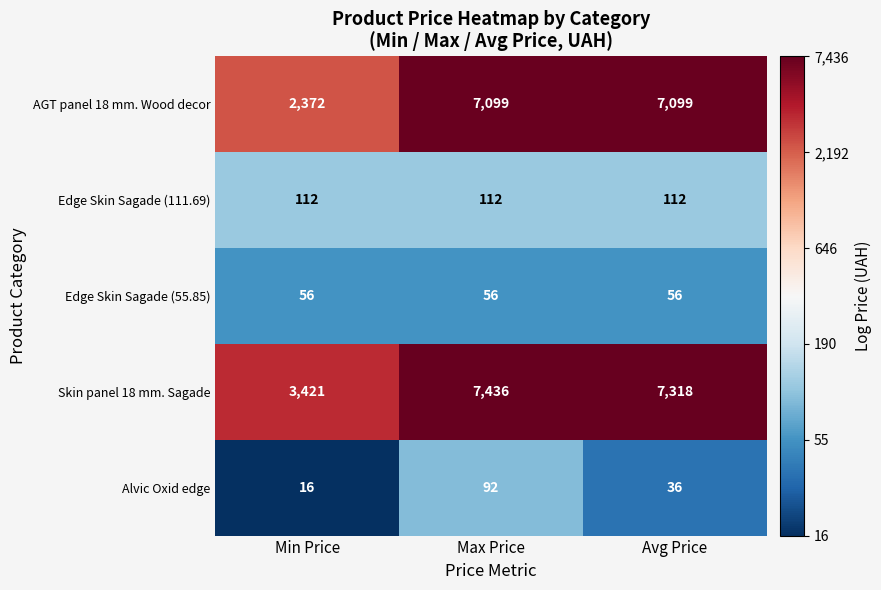

How many distinct data groups are displayed?

5